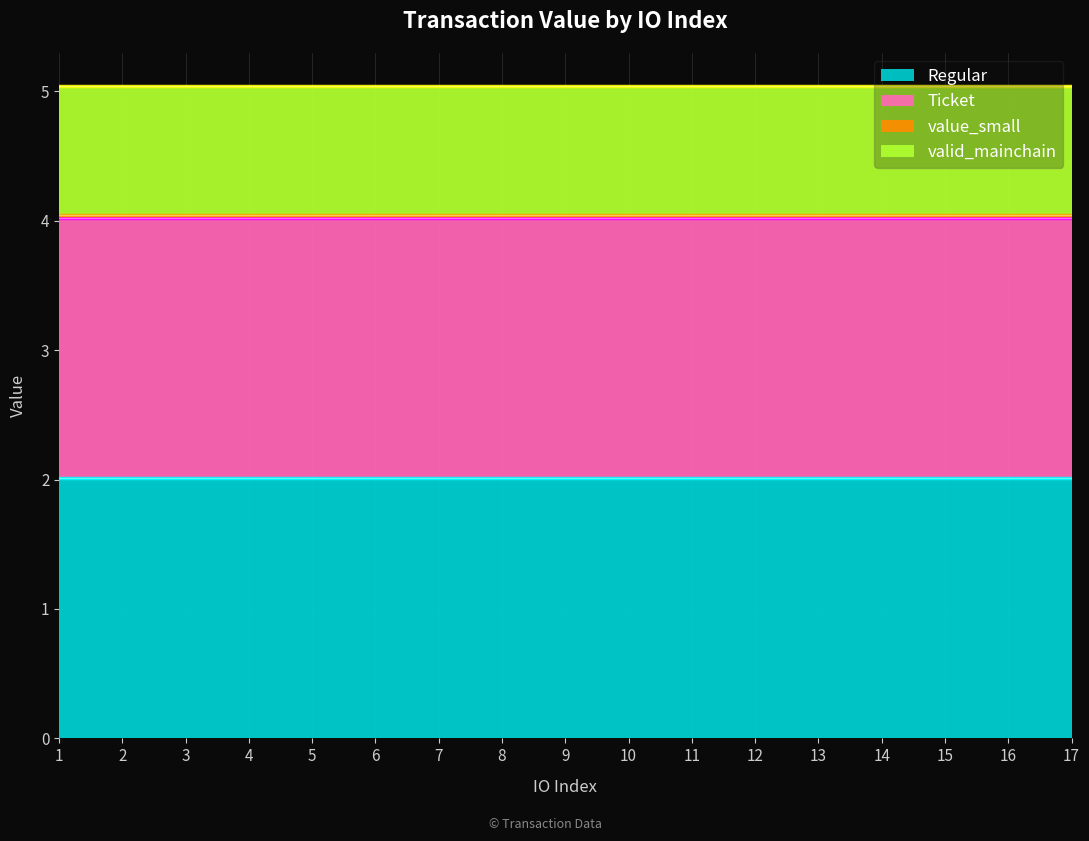

True or false: valid_mainchain and value_small intersect in this chart.

False